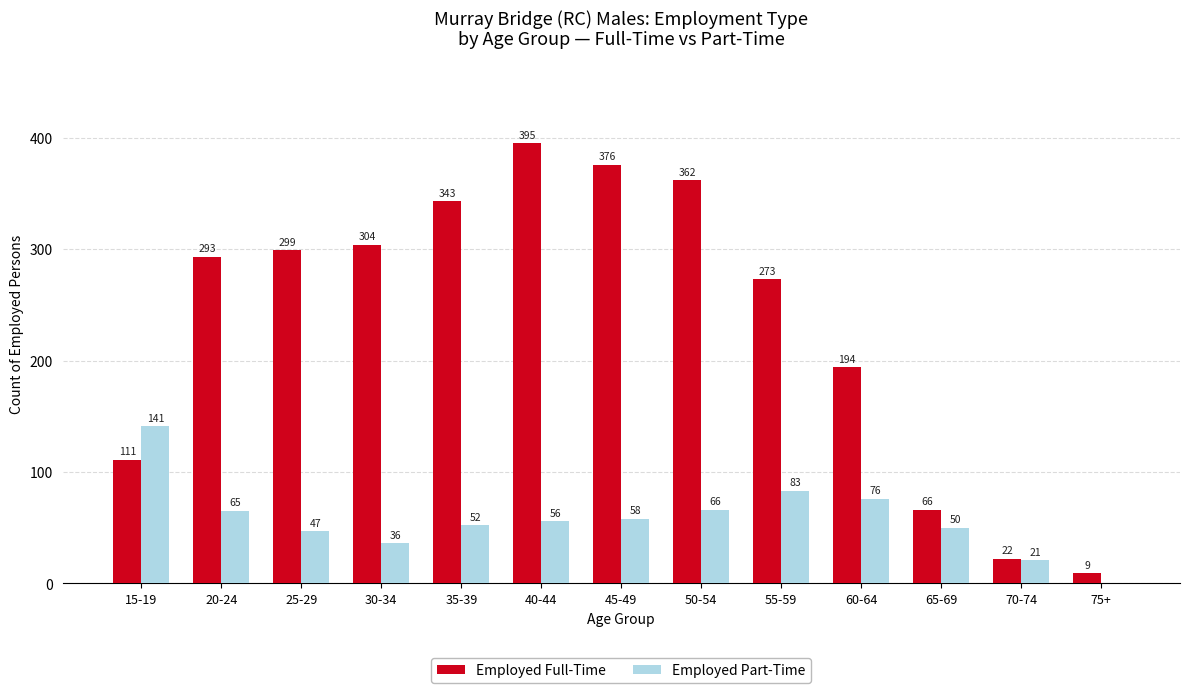

Which series changed the most between 15-19 and 20-24?

Employed Full-Time